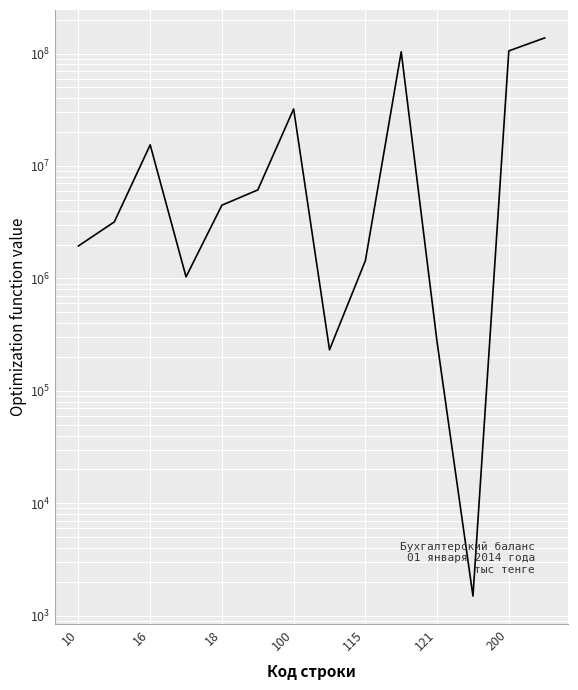

The value at 115 is 741949. True or false?

False